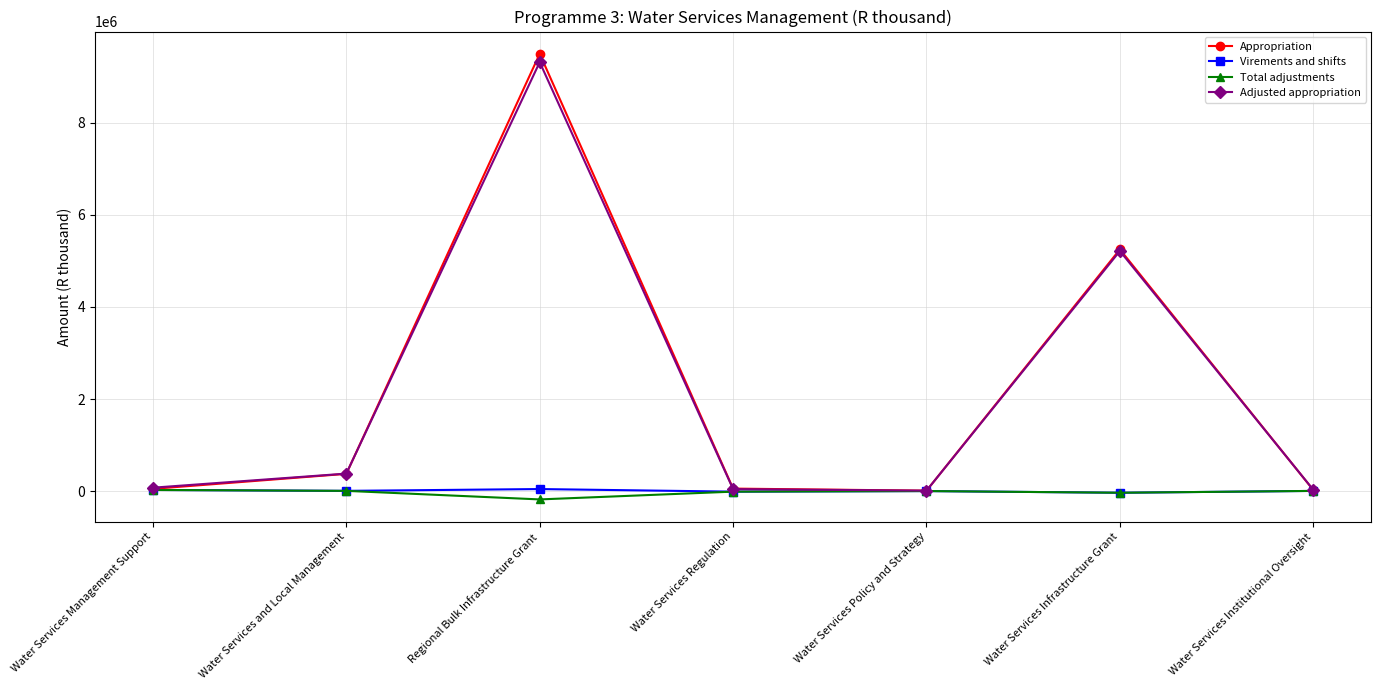

Which label corresponds to the smallest value in the chart?

Regional Bulk Infrastructure Grant